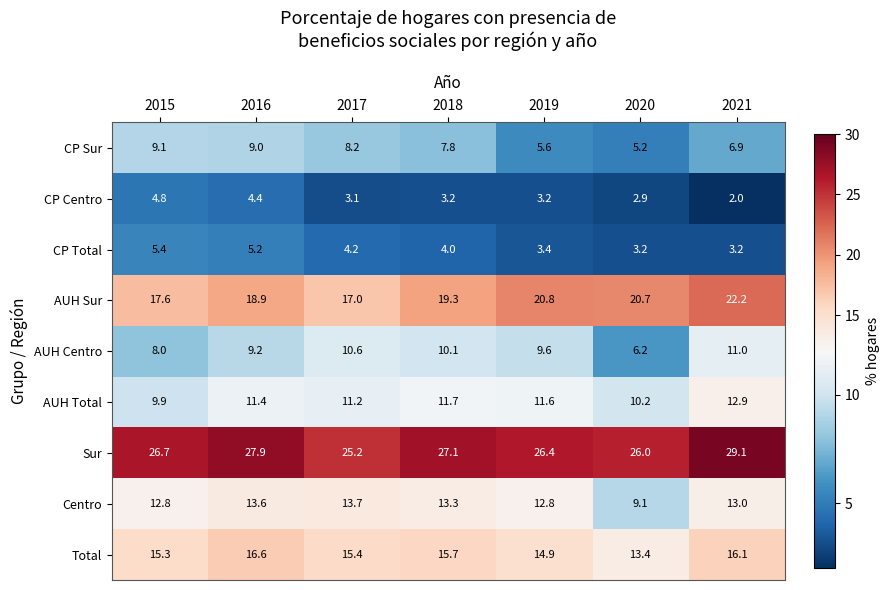

At which label is Total closest to 15?

2019